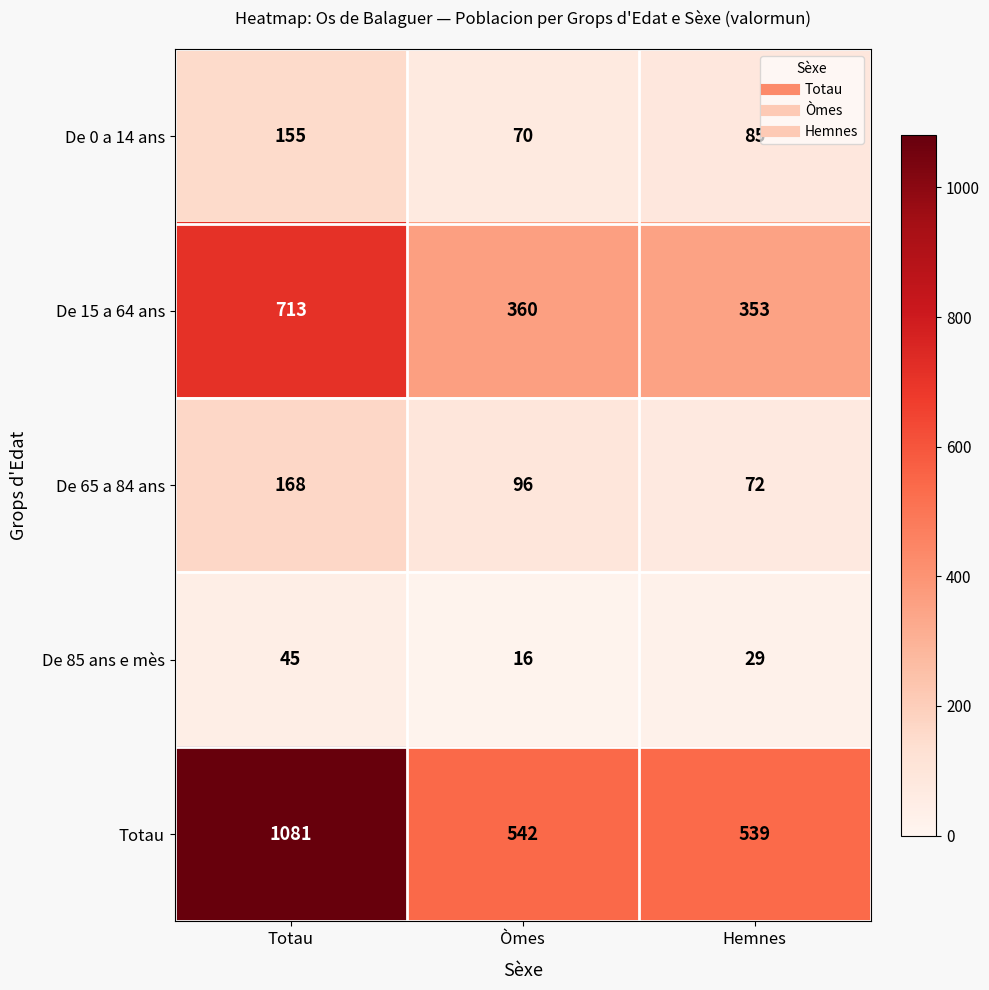

Reading left to right, transcribe all the data shown in this chart.

De 0 a 14 ans: Totau=155	Òmes=70	Hemnes=85
De 15 a 64 ans: Totau=713	Òmes=360	Hemnes=353
De 65 a 84 ans: Totau=168	Òmes=96	Hemnes=72
De 85 ans e mès: Totau=45	Òmes=16	Hemnes=29
Totau: Totau=1081	Òmes=542	Hemnes=539